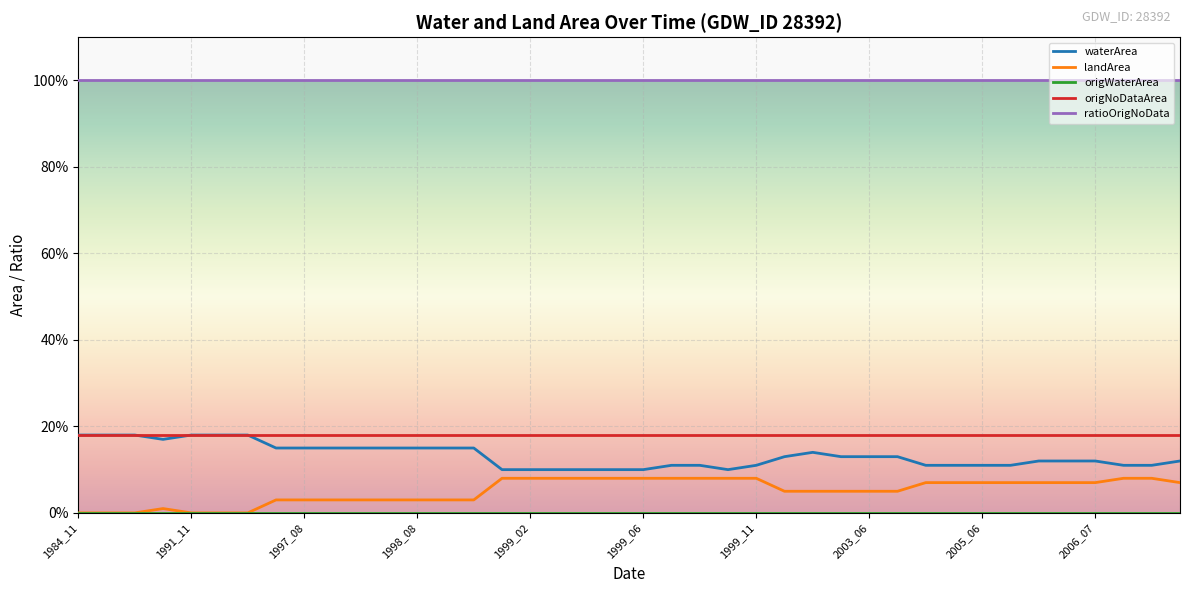

Is this an area chart (filled region under the line)?

No